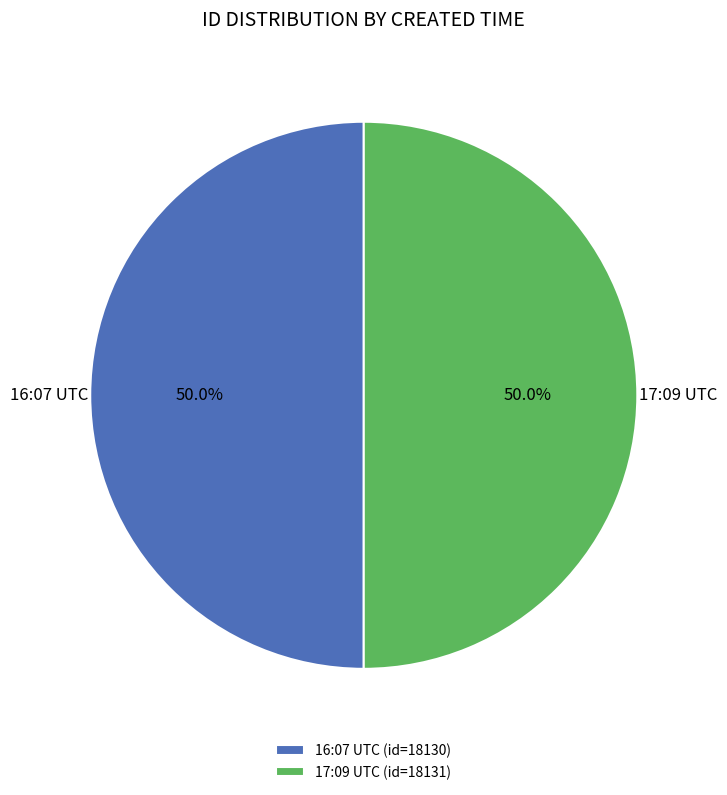

What percentage do 16:07 UTC (id=18130) and 17:09 UTC (id=18131) together represent?

100.0%